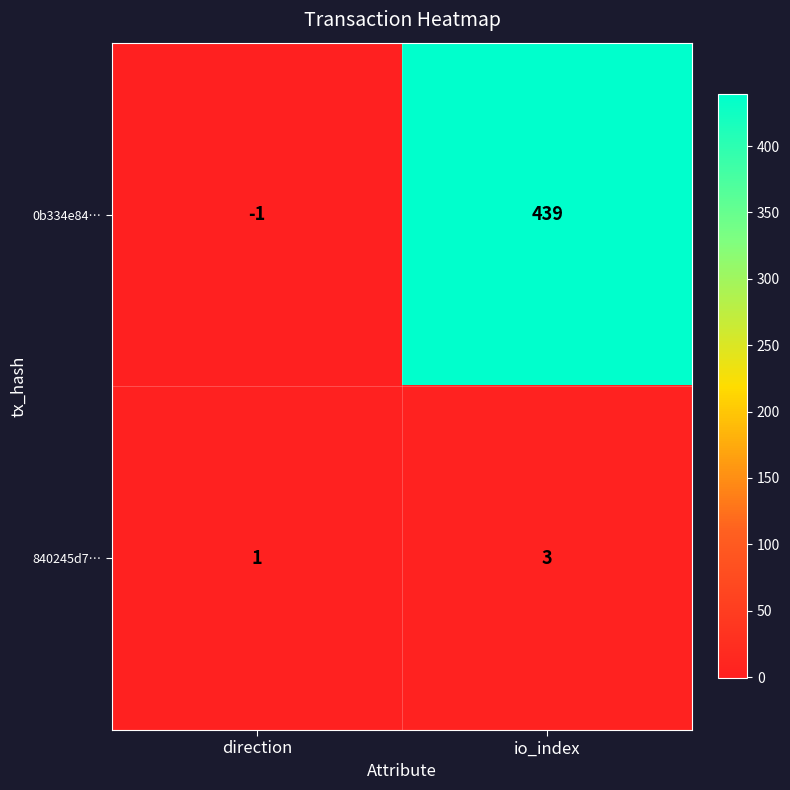

At which category is the sum across all series the highest?

io_index